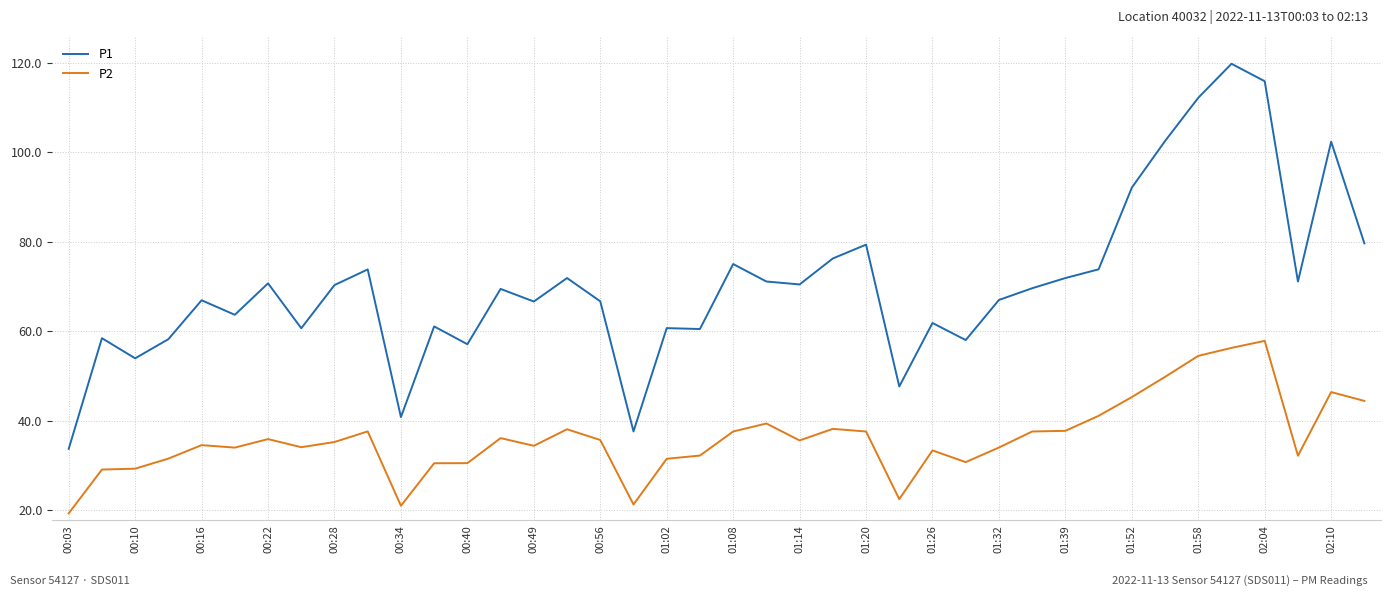

True or false: P2 and P1 intersect in this chart.

False